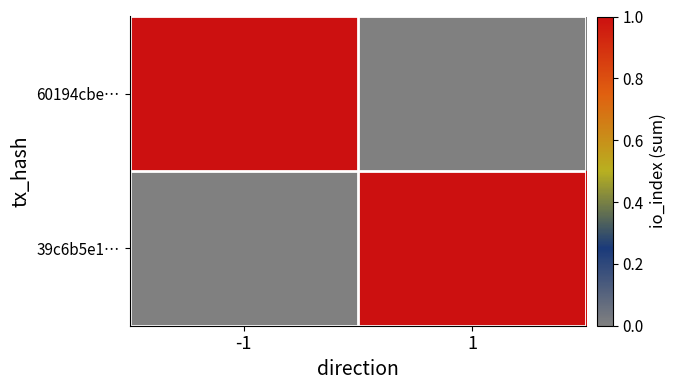

Count the number of categories in the chart.

2